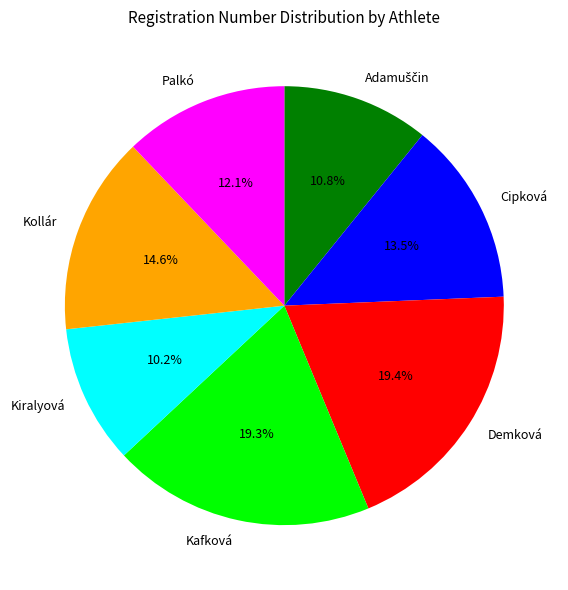

What percentage is the Kafková slice, to the nearest percent?

19%